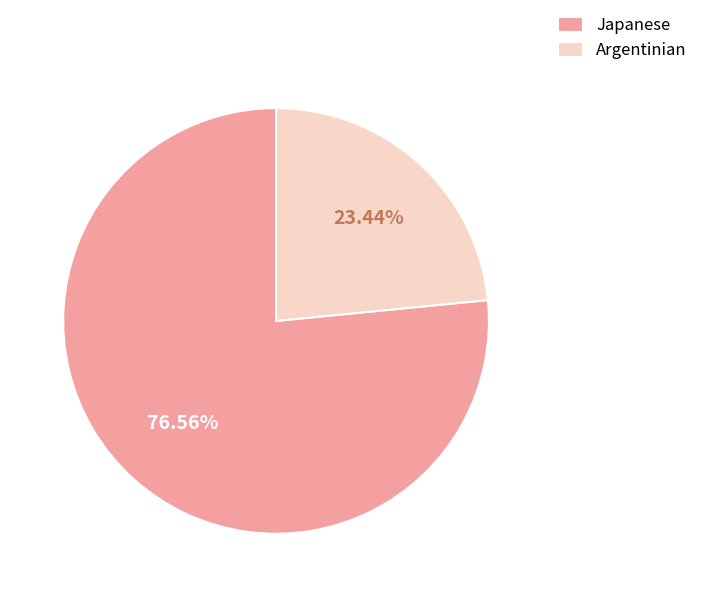

To the nearest percent, what percentage of the pie is Argentinian?

23%